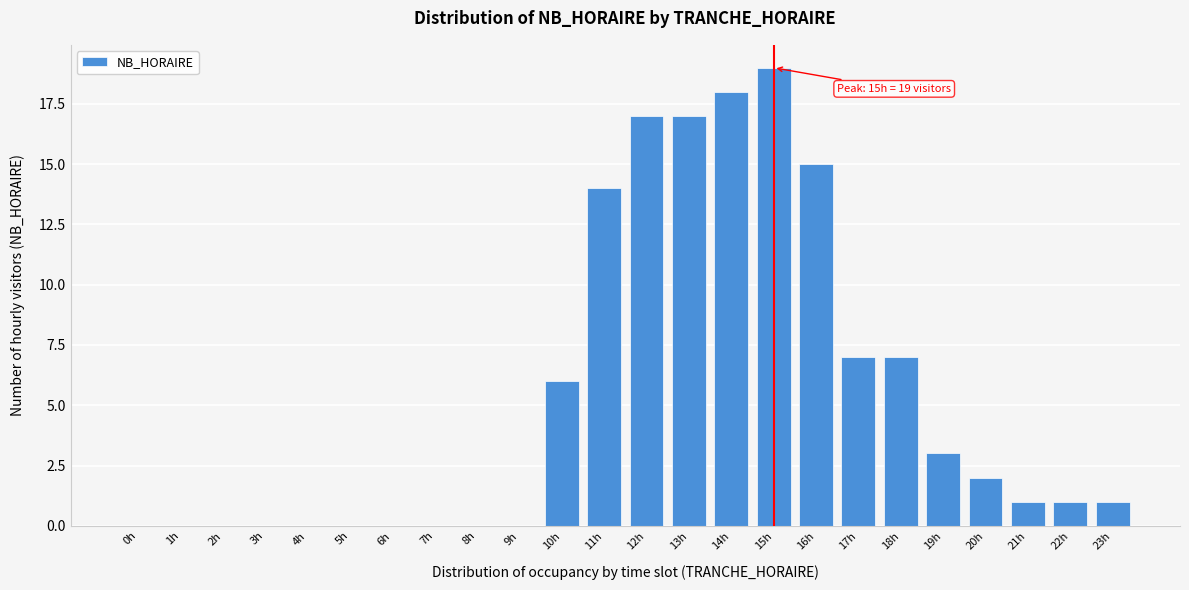

Reading left to right, transcribe all the data shown in this chart.

0h=0	1h=0	2h=0	3h=0	4h=0	5h=0	6h=0	7h=0	8h=0	9h=0	10h=6	11h=14	12h=17	13h=17	14h=18	15h=19	16h=15	17h=7	18h=7	19h=3	20h=2	21h=1	22h=1	23h=1